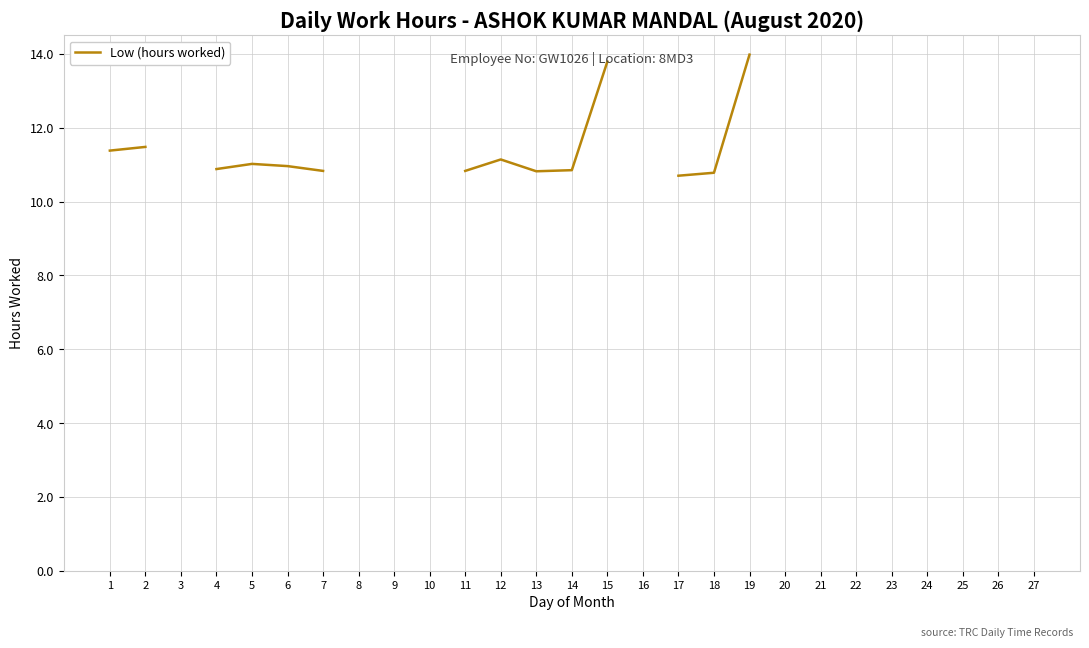

What is the ratio of the value at 19 to the value at 7?

1.3